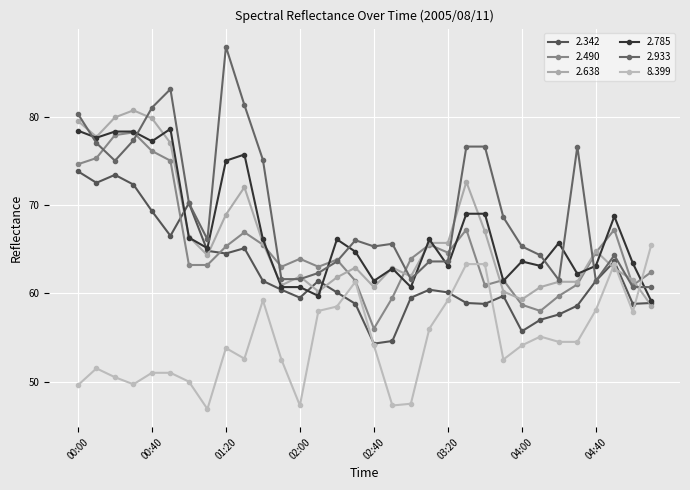

Reading left to right, transcribe all the data shown in this chart.

  2.342: 00:00=73.8	00:10=72.5	00:20=73.4	00:30=72.3	00:40=69.3	00:50=66.5	01:00=70.2	01:10=64.8	01:20=64.5	01:30=65.1	01:40=61.4	01:50=60.4	02:00=59.5	02:10=61.4	02:20=60.1	02:30=58.8	02:40=54.3	02:50=54.6	03:00=59.5	03:10=60.4	03:20=60.1	03:30=58.9	03:40=58.8	03:50=59.7	04:00=55.7	04:10=57.0	04:20=57.6	04:30=58.6	04:40=61.4	04:50=63.6	05:00=58.8	05:10=58.9
  2.490: 00:00=74.6	00:10=75.3	00:20=77.9	00:30=78.2	00:40=76.1	00:50=75.0	01:00=63.2	01:10=63.2	01:20=65.3	01:30=66.9	01:40=65.5	01:50=63.0	02:00=63.9	02:10=63.0	02:20=63.8	02:30=61.4	02:40=56.0	02:50=59.5	03:00=63.9	03:10=65.5	03:20=64.6	03:30=67.2	03:40=60.9	03:50=61.5	04:00=58.7	04:10=58.0	04:20=59.7	04:30=61.0	04:40=64.6	04:50=67.2	05:00=60.9	05:10=62.4
  2.638: 00:00=79.5	00:10=77.7	00:20=79.9	00:30=80.7	00:40=79.8	00:50=77.0	01:00=66.4	01:10=64.3	01:20=68.9	01:30=72.0	01:40=65.7	01:50=60.9	02:00=61.9	02:10=60.2	02:20=61.8	02:30=62.9	02:40=60.7	02:50=62.9	03:00=61.9	03:10=65.7	03:20=65.7	03:30=72.6	03:40=67.0	03:50=60.2	04:00=59.3	04:10=60.7	04:20=61.3	04:30=61.3	04:40=64.8	04:50=62.8	05:00=61.5	05:10=58.6
  2.785: 00:00=78.4	00:10=77.6	00:20=78.3	00:30=78.3	00:40=77.2	00:50=78.6	01:00=66.3	01:10=65.1	01:20=75.0	01:30=75.7	01:40=66.1	01:50=60.7	02:00=60.7	02:10=59.7	02:20=66.1	02:30=64.7	02:40=61.4	02:50=62.8	03:00=60.7	03:10=66.1	03:20=63.1	03:30=69.0	03:40=69.0	03:50=61.4	04:00=63.6	04:10=63.1	04:20=65.7	04:30=62.2	04:40=63.1	04:50=68.7	05:00=63.4	05:10=59.1
  2.933: 00:00=80.3	00:10=77.0	00:20=75.0	00:30=77.3	00:40=81.0	00:50=83.1	01:00=70.2	01:10=66.1	01:20=87.9	01:30=81.3	01:40=75.1	01:50=61.6	02:00=61.6	02:10=62.3	02:20=63.6	02:30=66.0	02:40=65.3	02:50=65.6	03:00=61.6	03:10=63.6	03:20=63.6	03:30=76.6	03:40=76.6	03:50=68.6	04:00=65.3	04:10=64.3	04:20=61.5	04:30=76.6	04:40=61.4	04:50=64.3	05:00=60.7	05:10=60.7
  8.399: 00:00=49.6	00:10=51.5	00:20=50.5	00:30=49.7	00:40=51.0	00:50=51.0	01:00=50.0	01:10=46.9	01:20=53.8	01:30=52.6	01:40=59.2	01:50=52.5	02:00=47.3	02:10=58.0	02:20=58.5	02:30=61.3	02:40=54.1	02:50=47.3	03:00=47.5	03:10=56.0	03:20=59.2	03:30=63.3	03:40=63.3	03:50=52.5	04:00=54.1	04:10=55.1	04:20=54.5	04:30=54.5	04:40=58.1	04:50=63.3	05:00=57.9	05:10=65.5